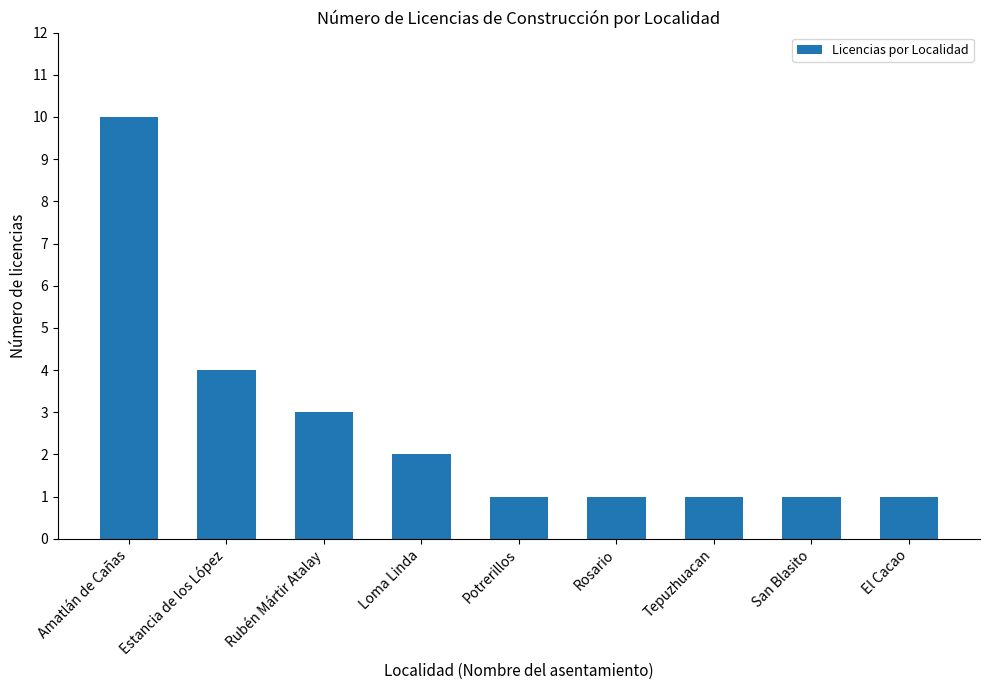

Approximately how many times larger is the value at Potrerillos compared to Tepuzhuacan?

1.0